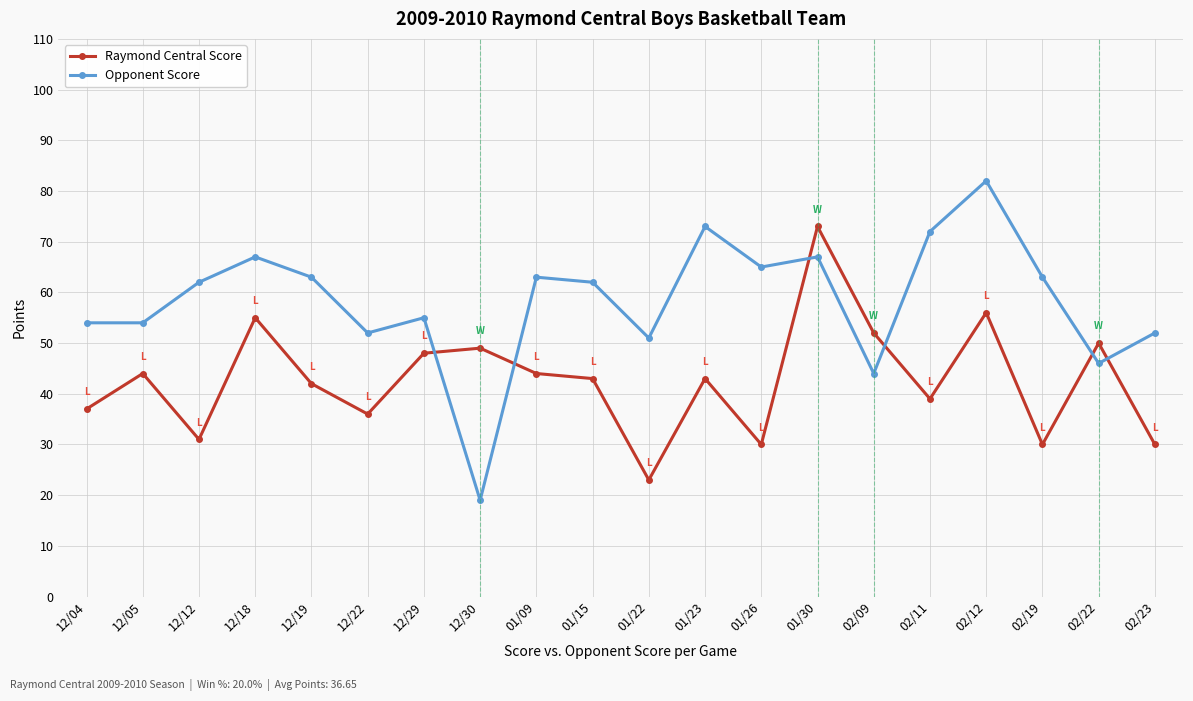

Which series ends up on top after the final intersection of Opponent Score and Raymond Central Score?

Opponent Score